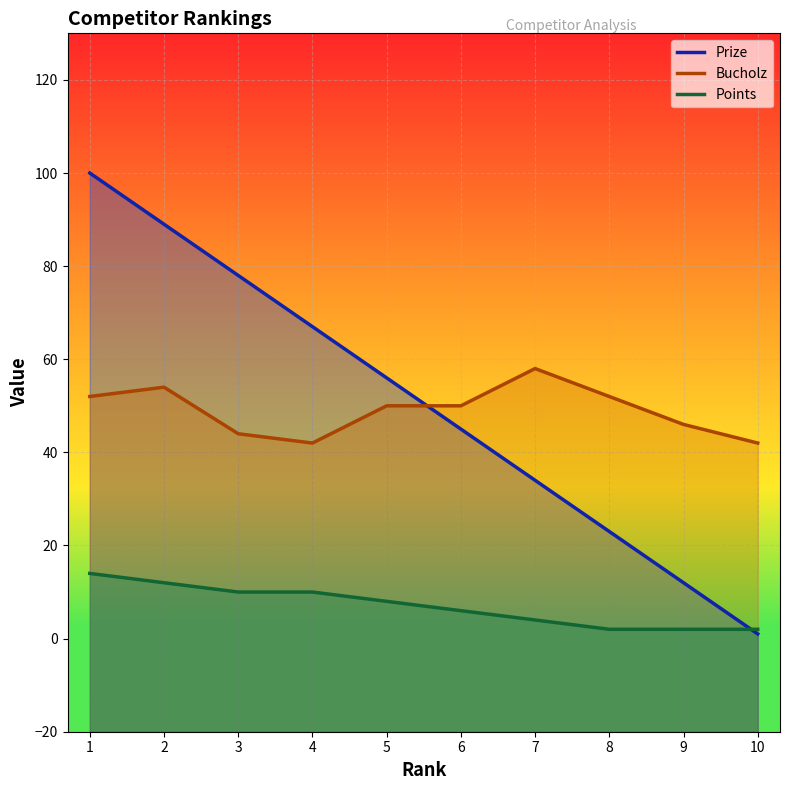

True or false: Prize has more than 1 interior local peaks.

False